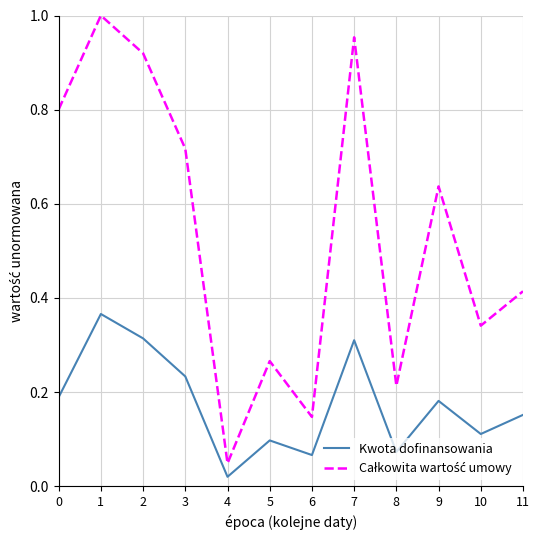

Which category has the lowest value across all series?

4